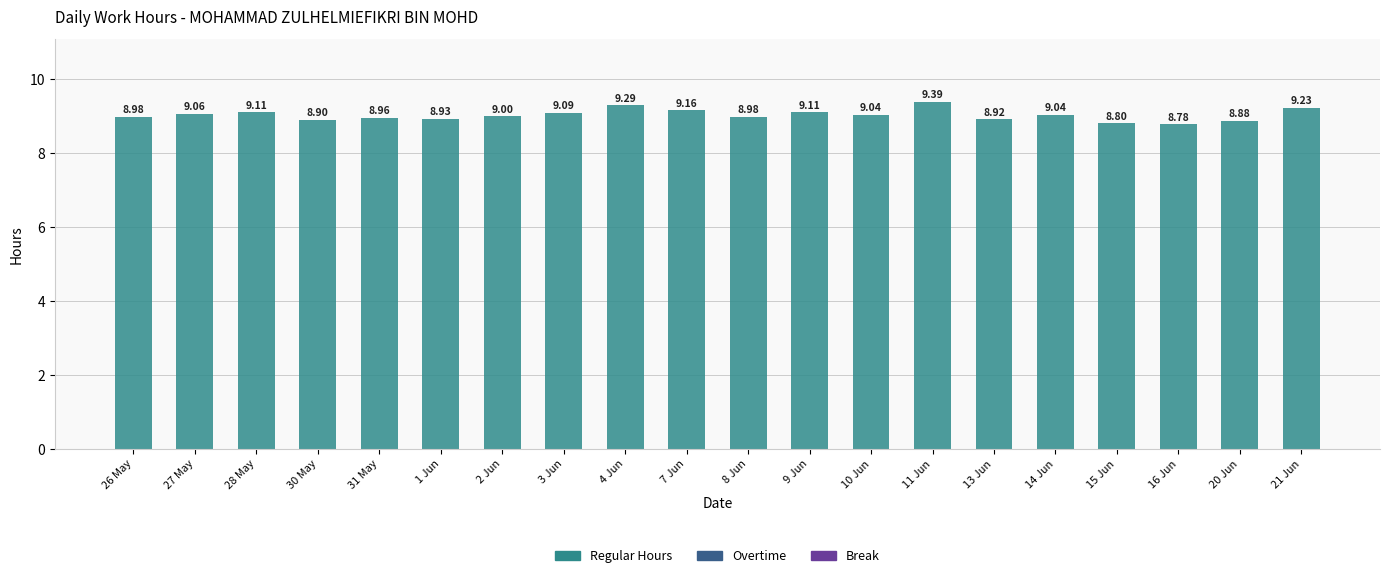

What is the difference between the maximum and minimum values?

0.6